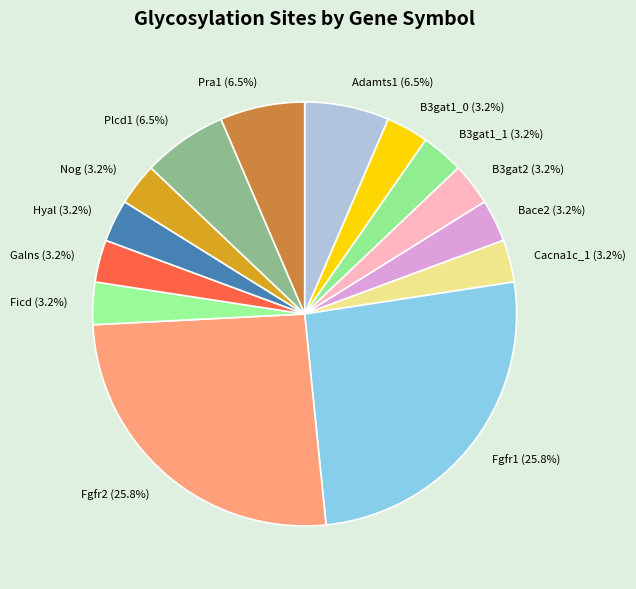

What percentage is the Nog slice, to the nearest percent?

3%